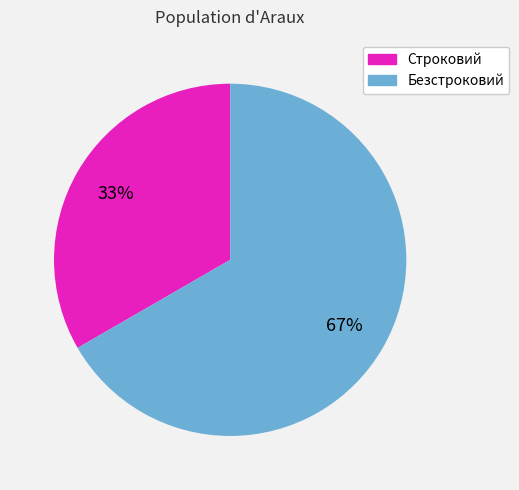

To the nearest percent, what percentage of the pie is Строковий?

33%